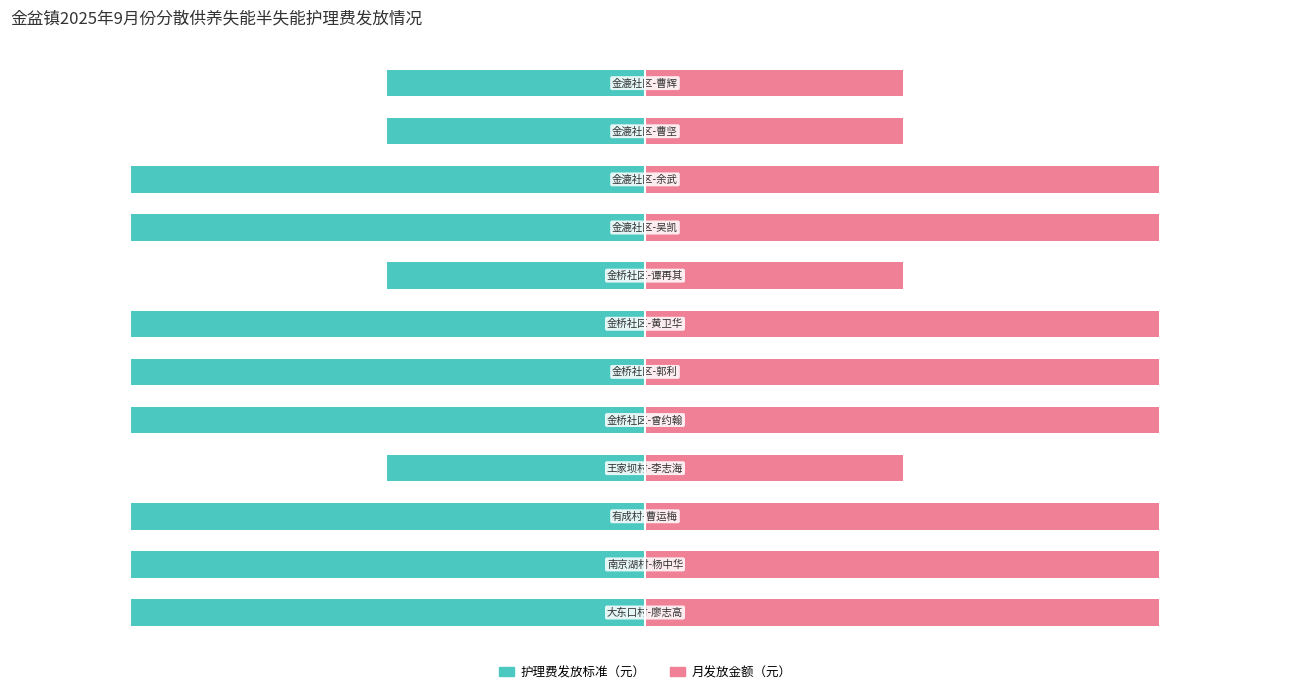

Between 1 and 8, which is larger?

1